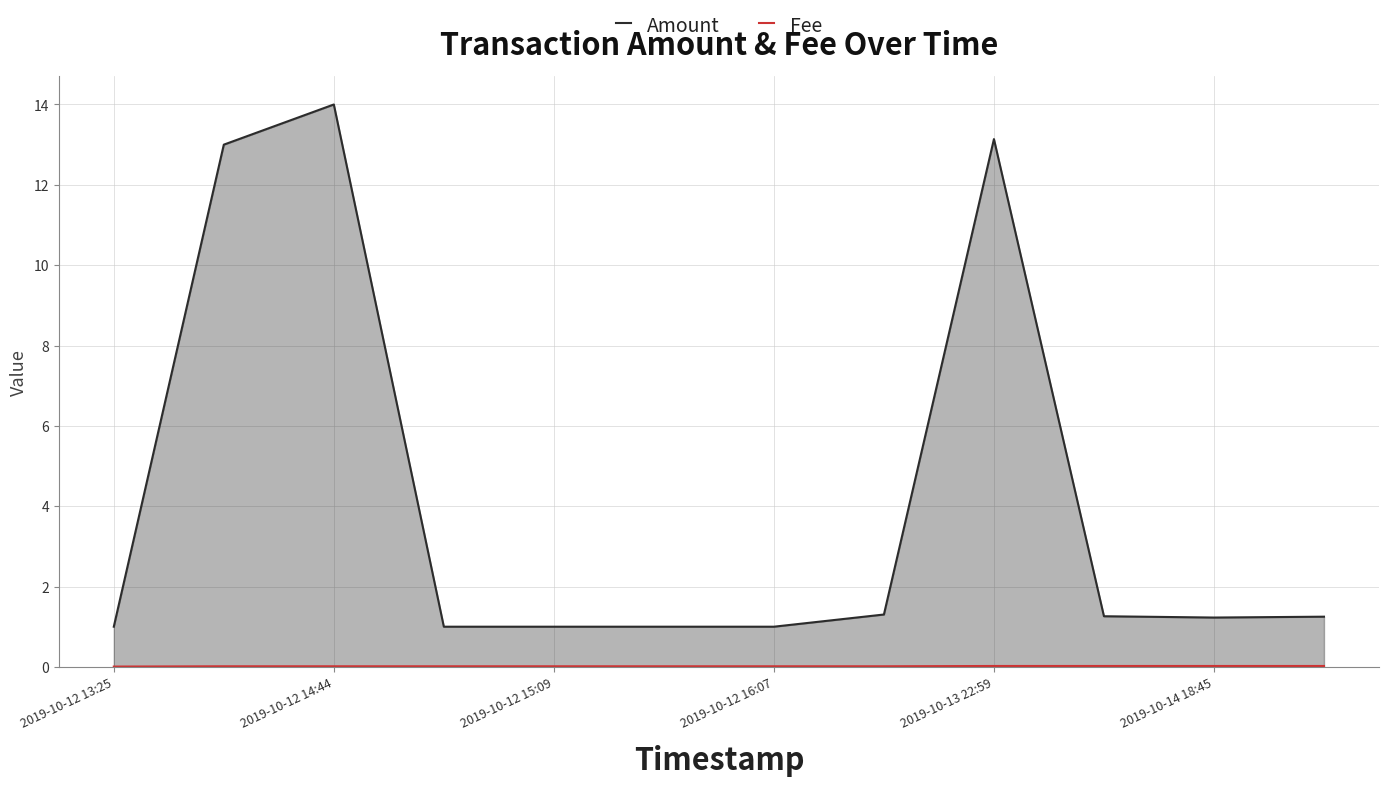

Which series has the largest range (max minus min)?

Amount